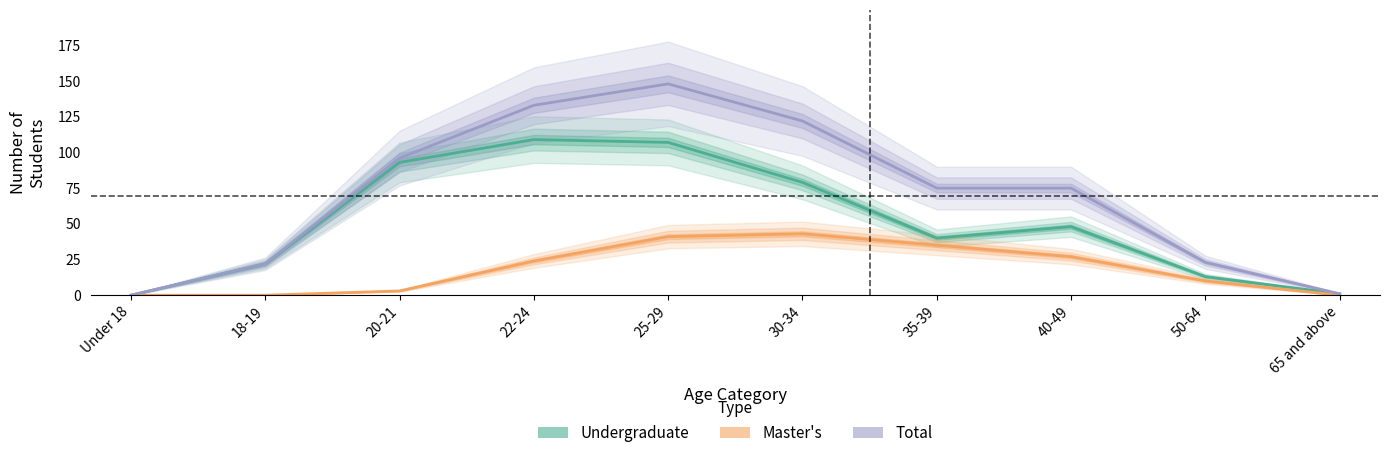

Which series has the largest range (max minus min)?

Total